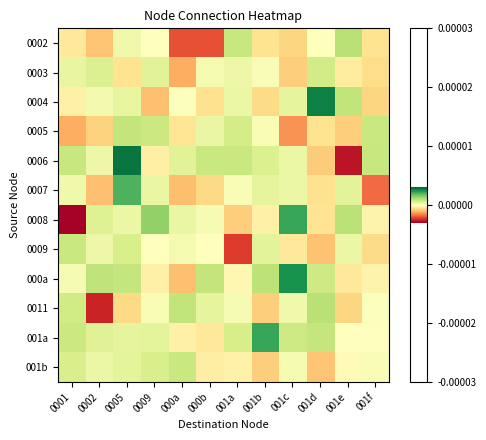

How many series are shown in this chart?

12